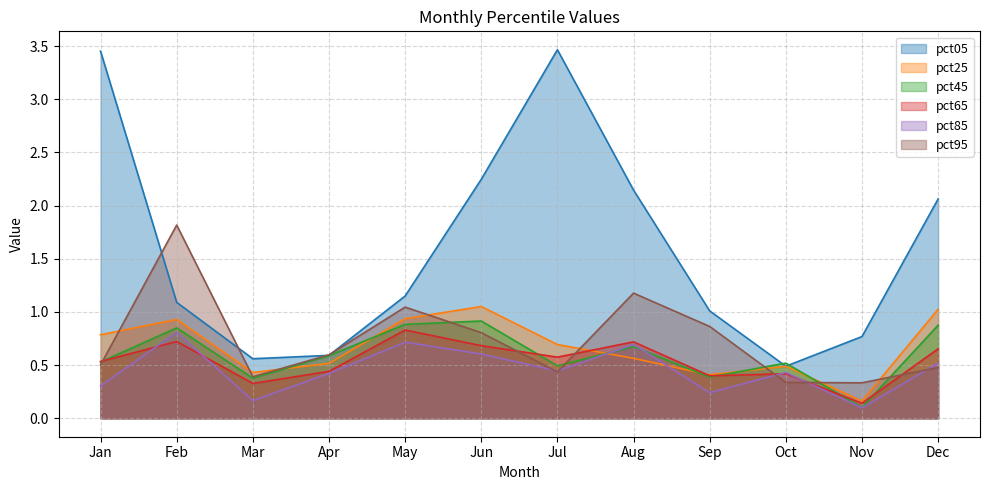

How many interior local valleys does the pct65 series have?

4